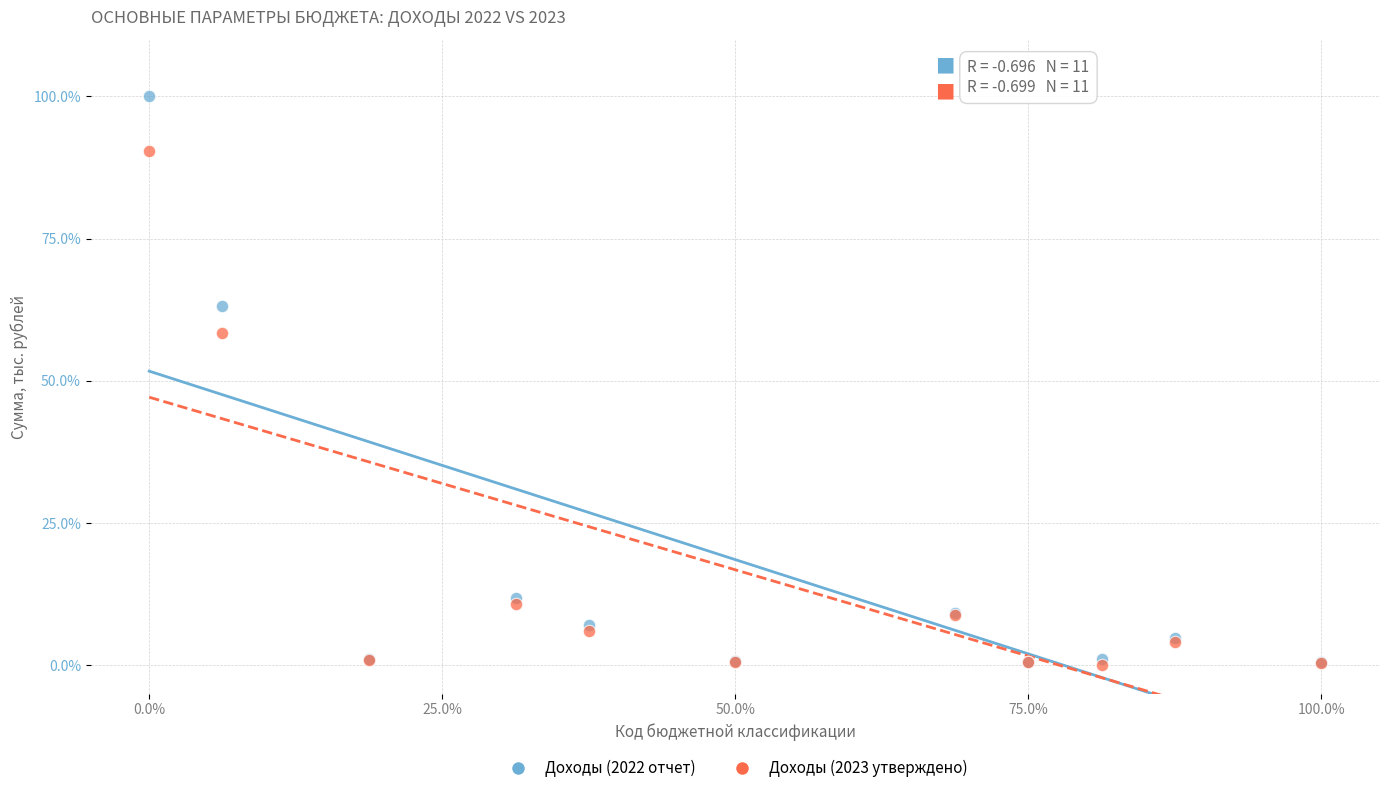

Which series has the largest Y range (max minus min)?

Доходы (2022 отчет)